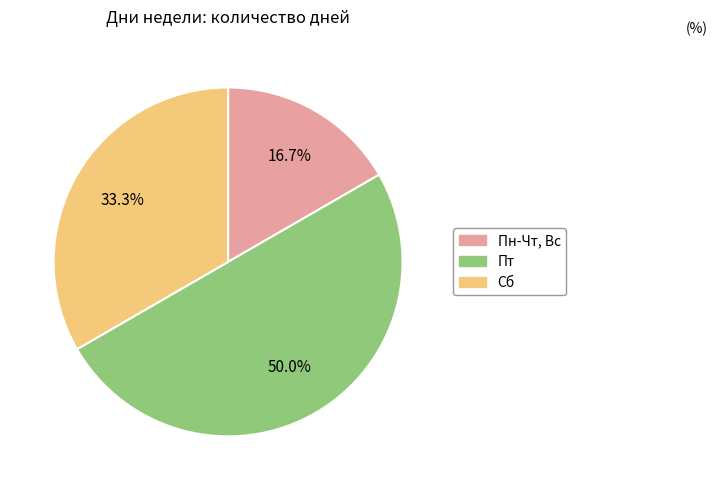

Between Пт and Пн-Чт, Вс, which is larger?

Пт